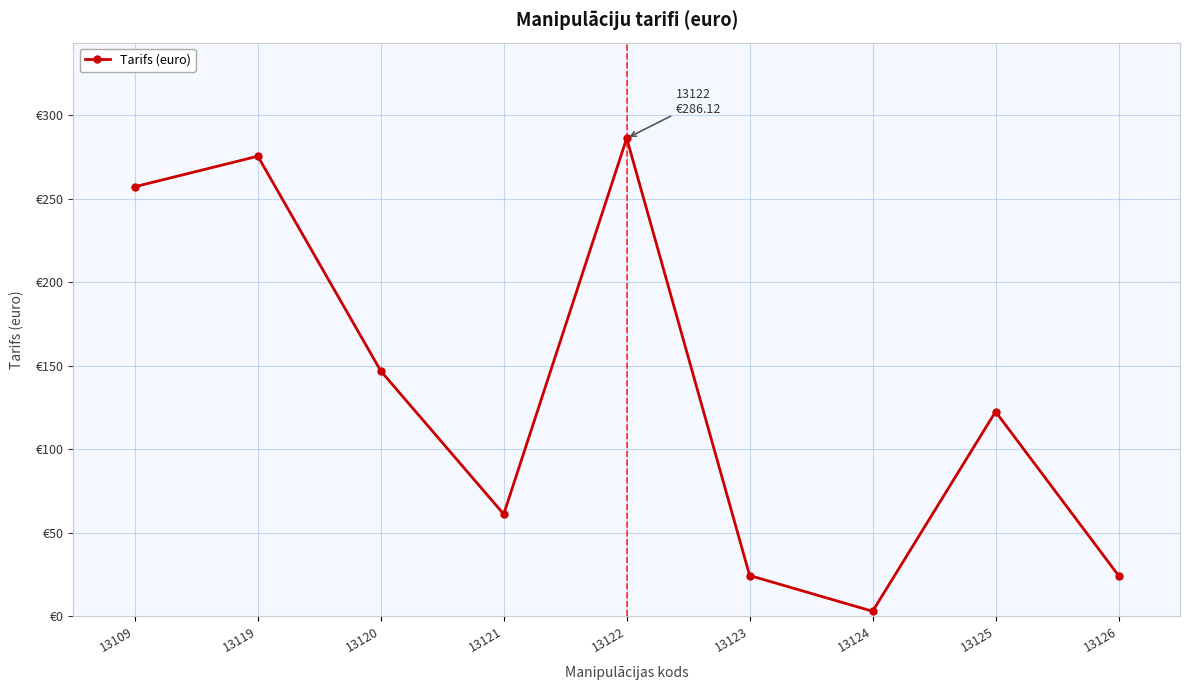

How many interior local peaks (higher than both neighbors) does the data have?

3